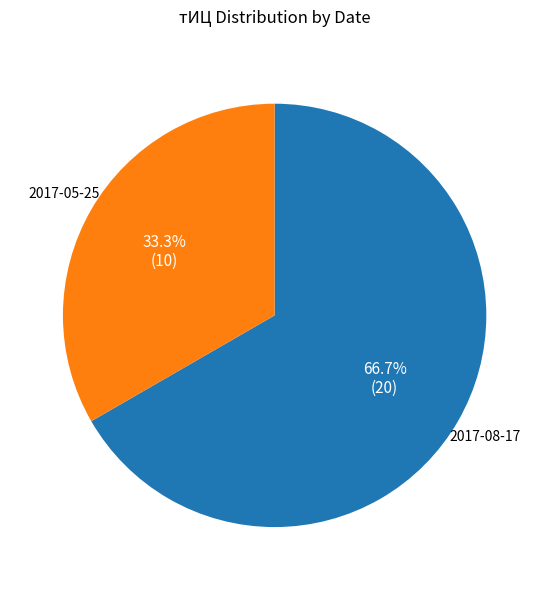

To the nearest percent, what percentage of the pie is 2017-08-17?

67%